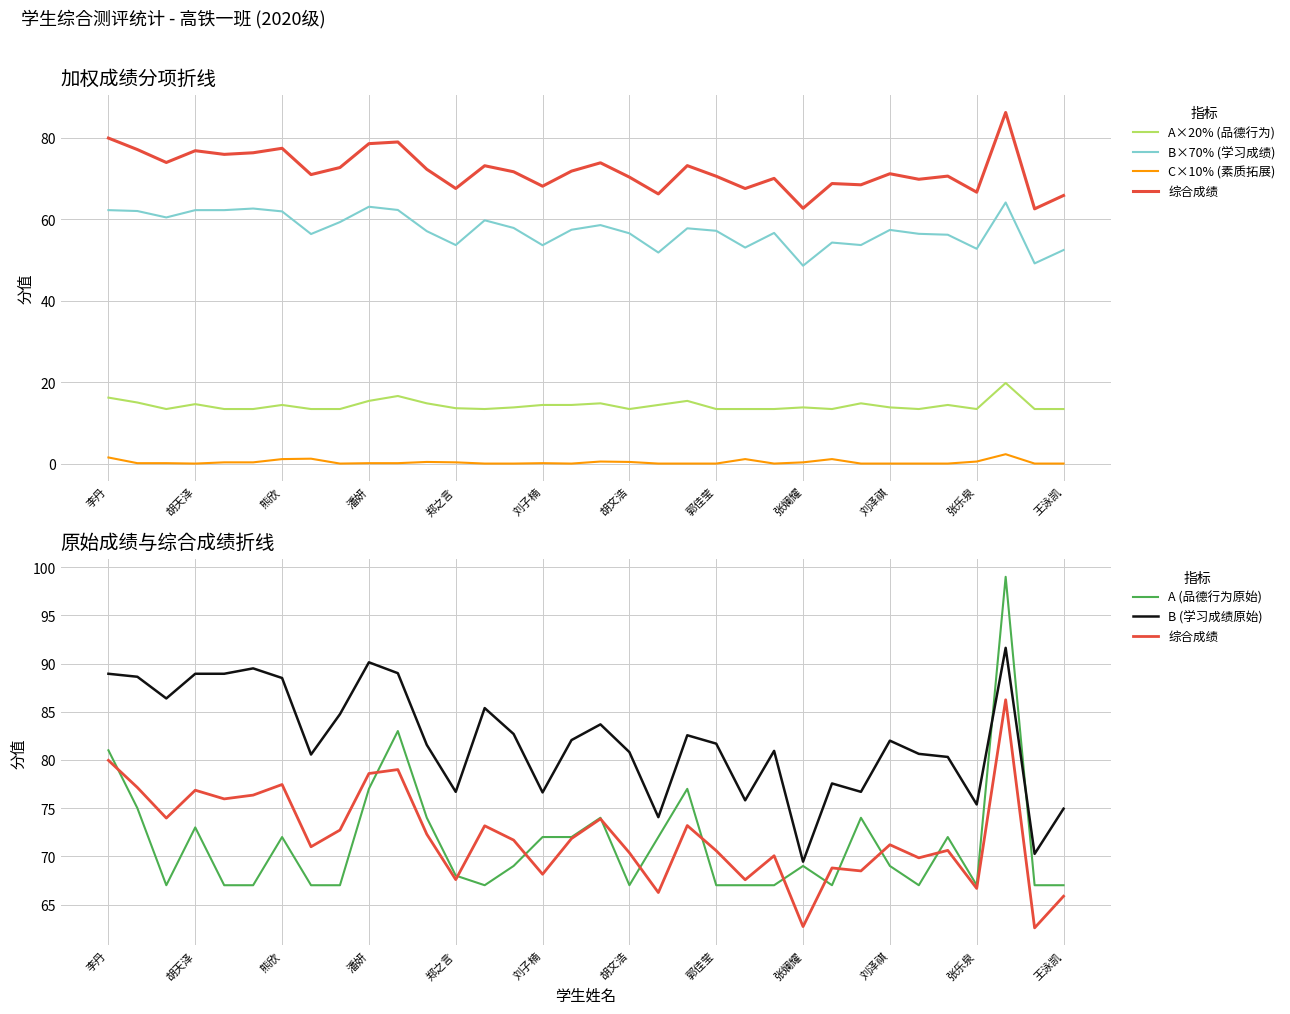

Does the chart have visible grid lines?

Yes